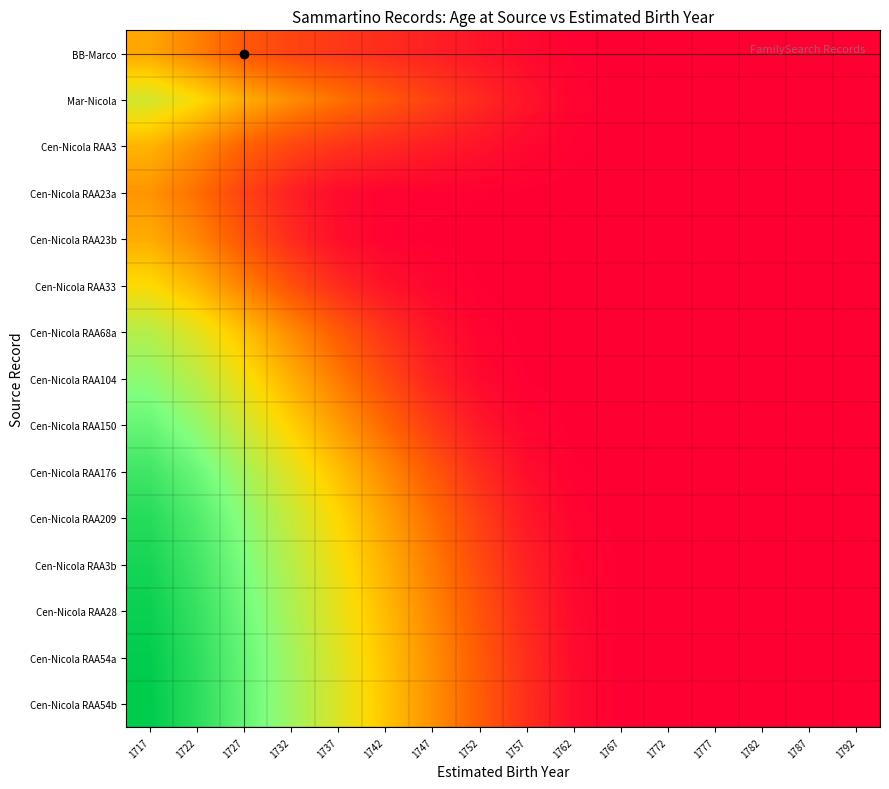

Which has a higher value, 1747 or 1737?

1737